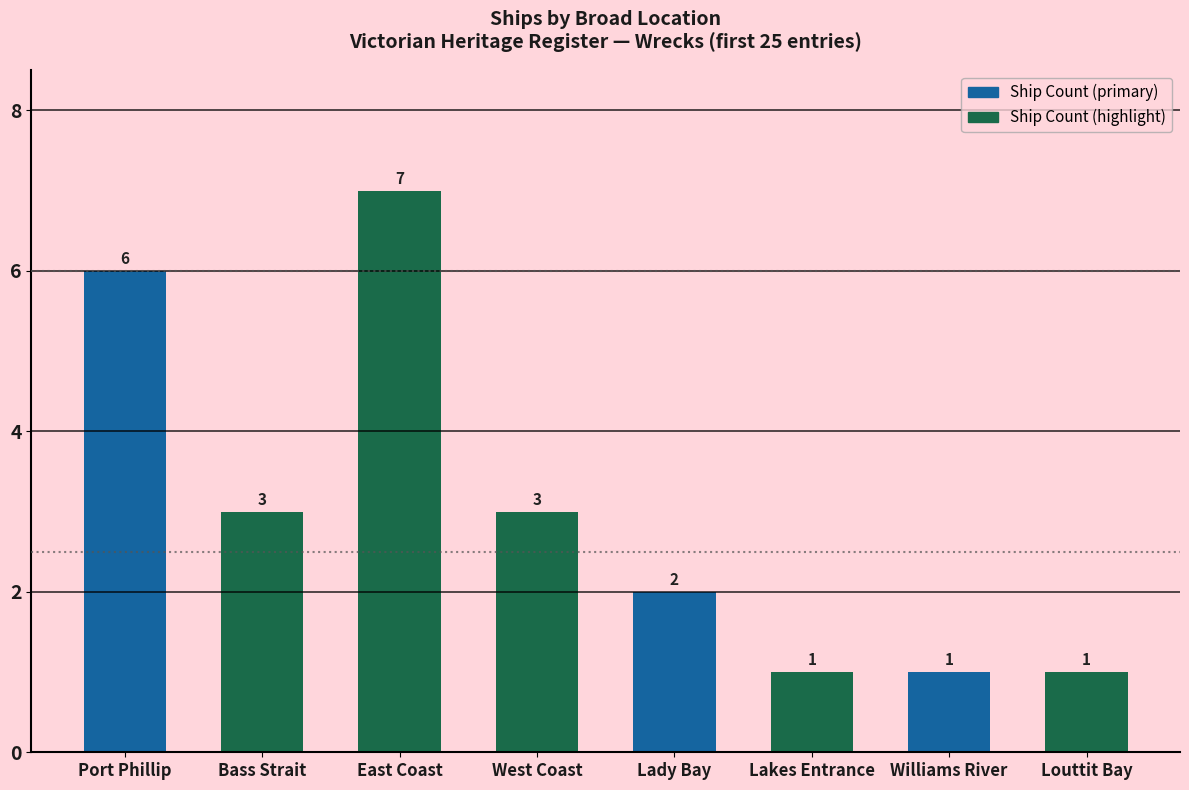

Reading left to right, transcribe all the data shown in this chart.

Port Phillip=6	Bass Strait=3	East Coast=7	West Coast=3	Lady Bay=2	Lakes Entrance=1	Williams River=1	Louttit Bay=1